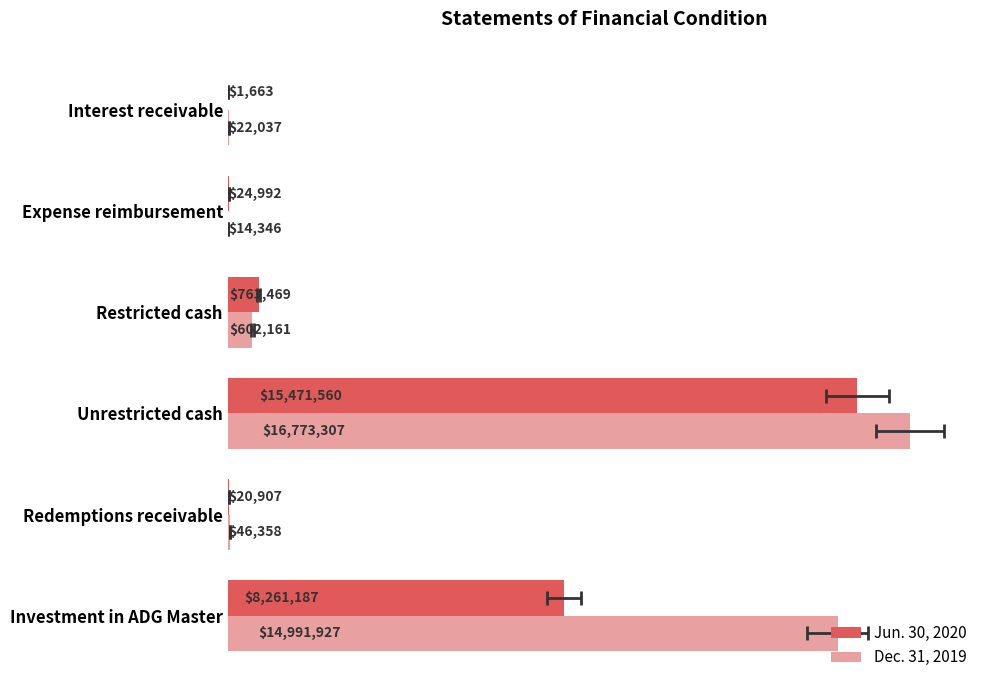

At how many categories does at least one series exceed 7359040?

2